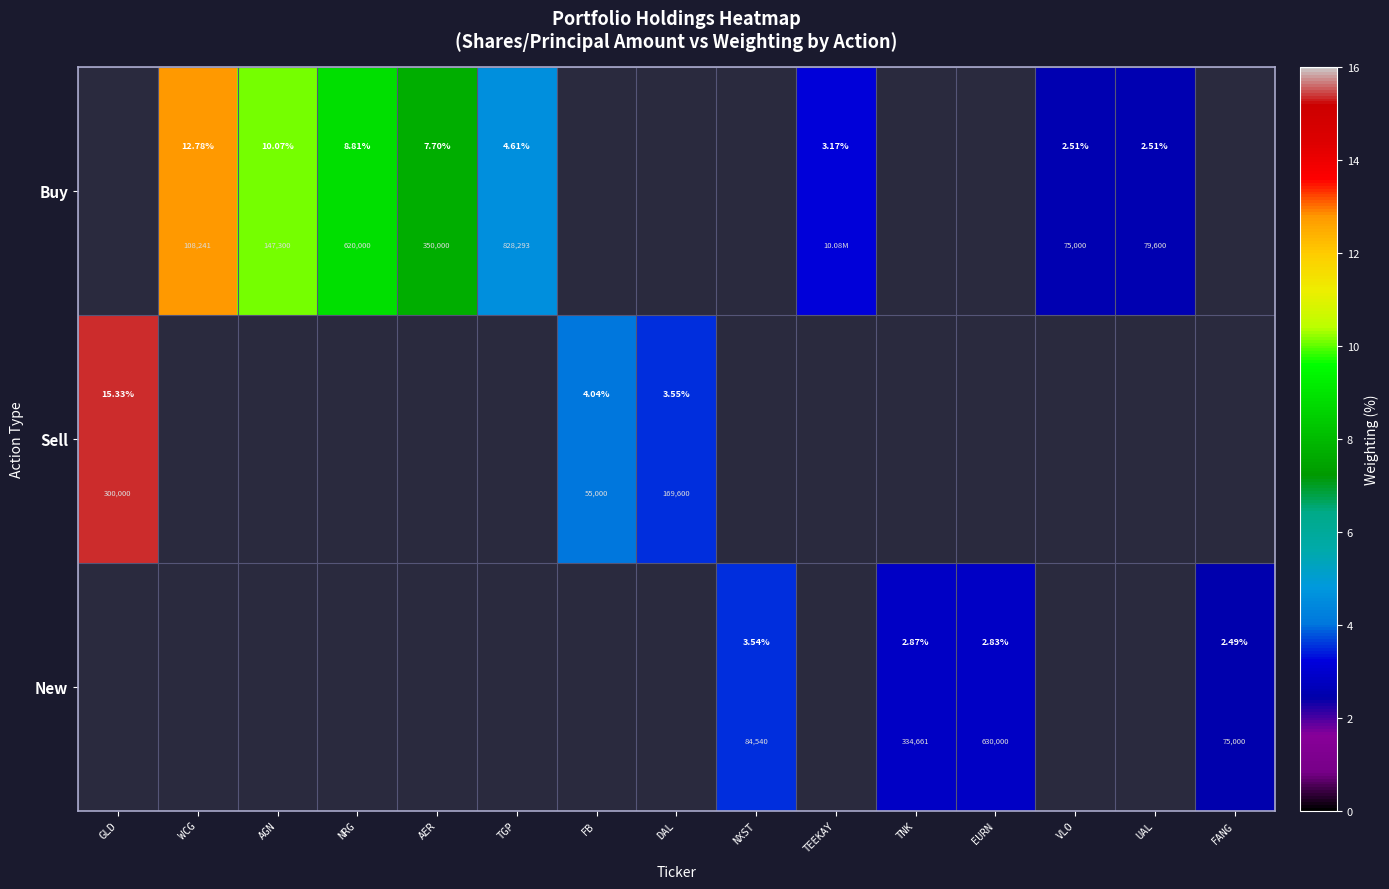

Which series has the largest range (max minus min)?

Sell